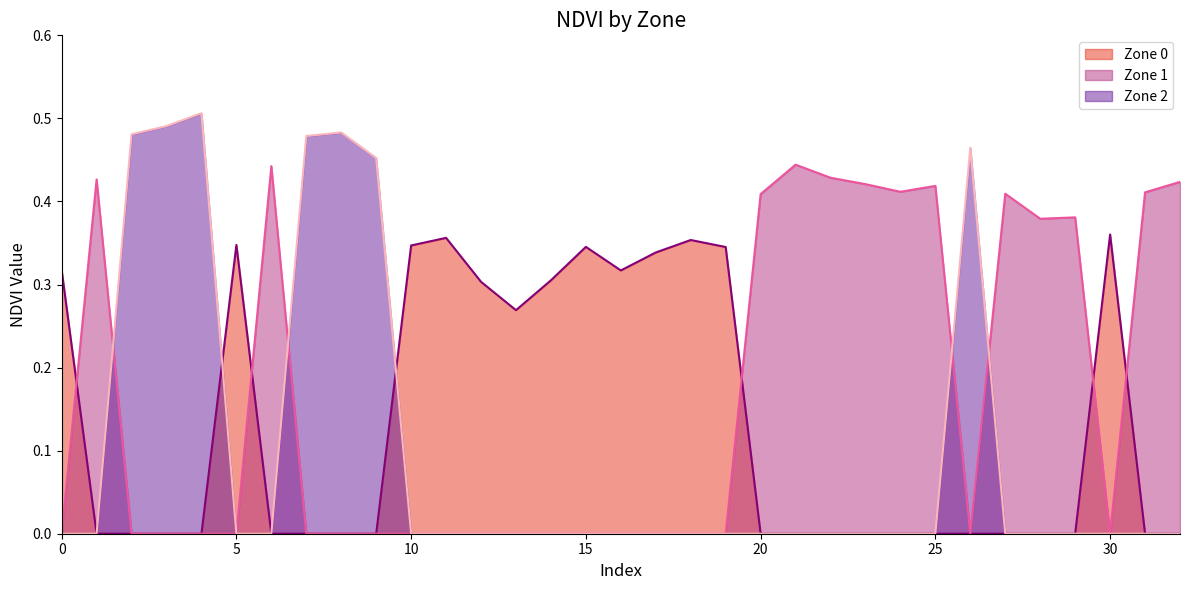

What is the sum of all Zone 1 values?

5.4